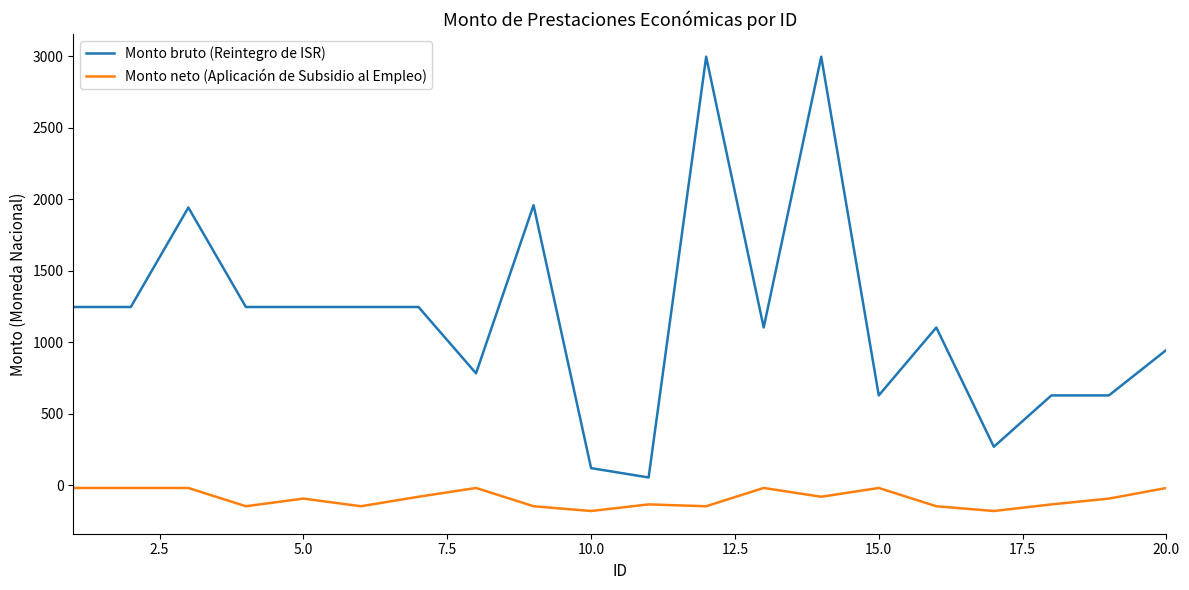

True or false: Monto bruto (Reintegro de ISR) and Monto neto (Aplicación de Subsidio al Empleo) intersect in this chart.

False